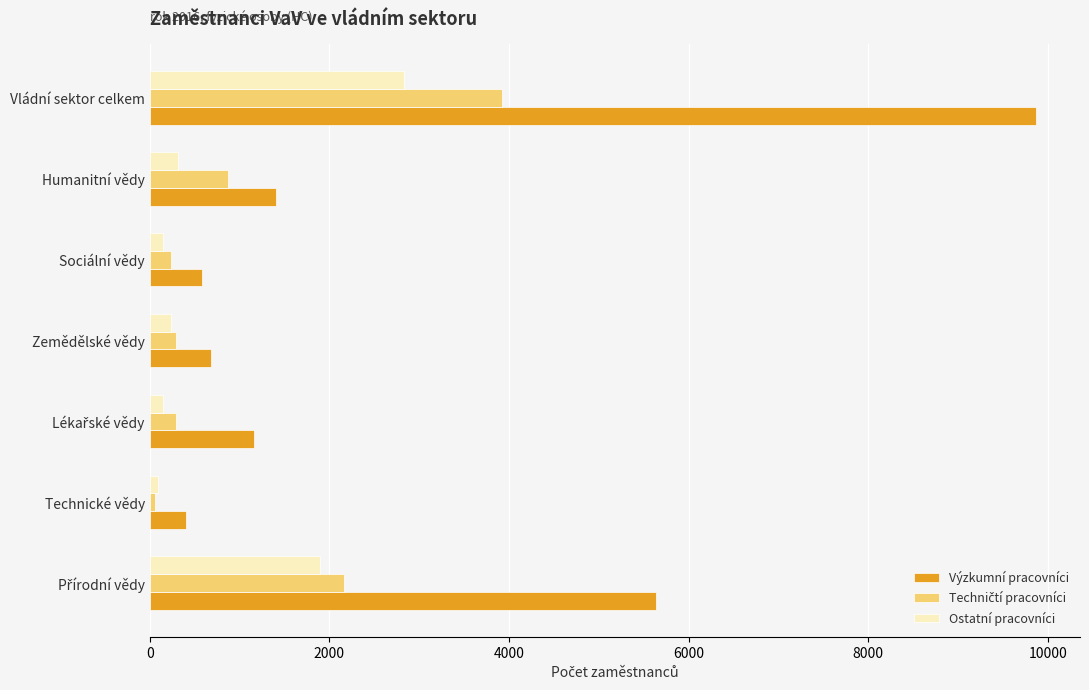

Is the value of Výzkumní pracovníci at Zemědělské vědy greater than the value of Ostatní pracovníci at Technické vědy?

Yes